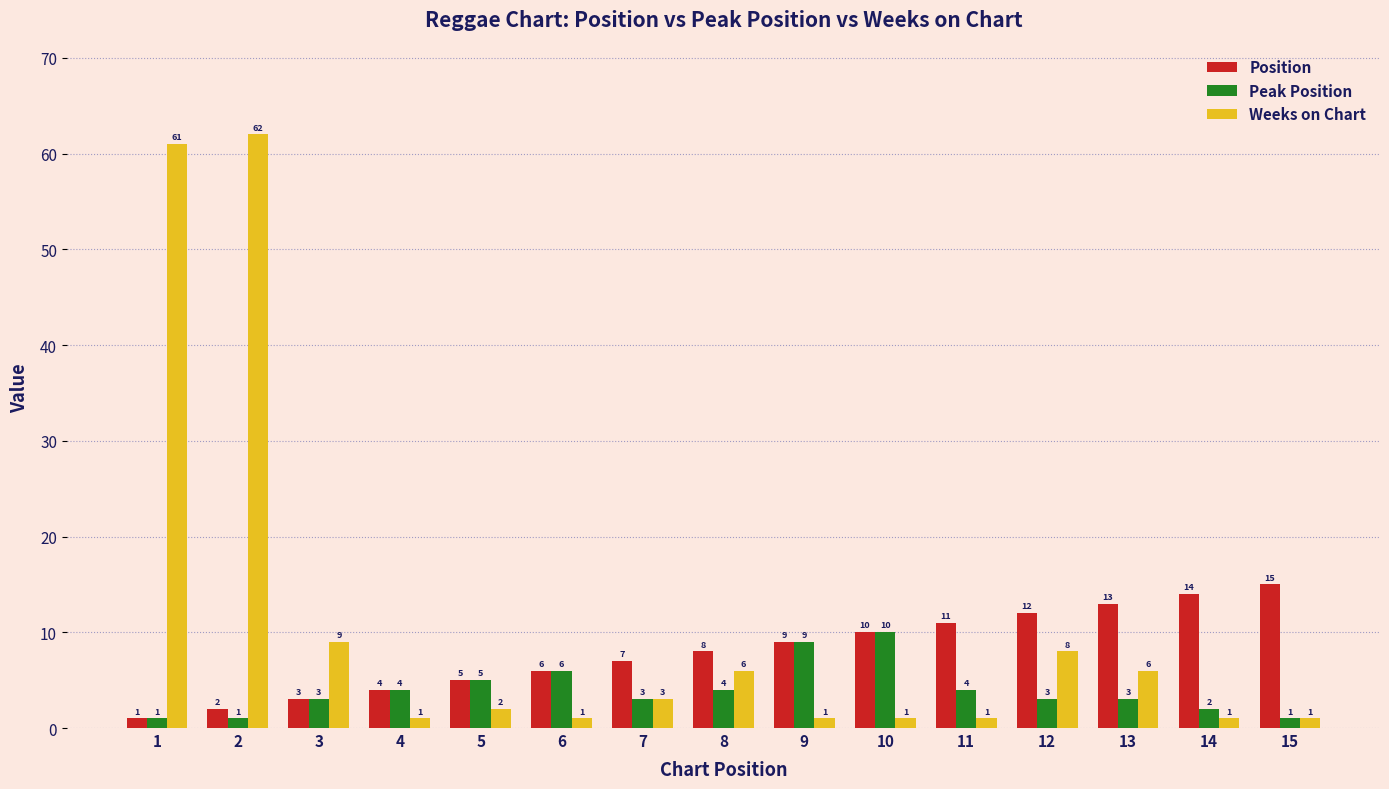

What is the lowest value of the Peak Position series?

1